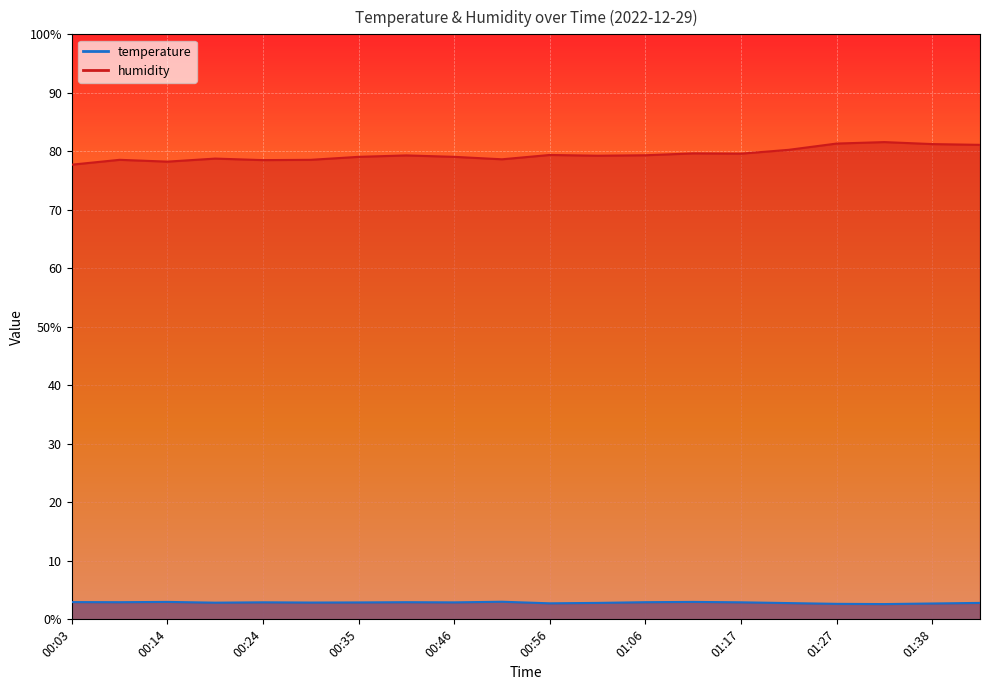

Which series changed the most between 00:56 and 01:11?

humidity